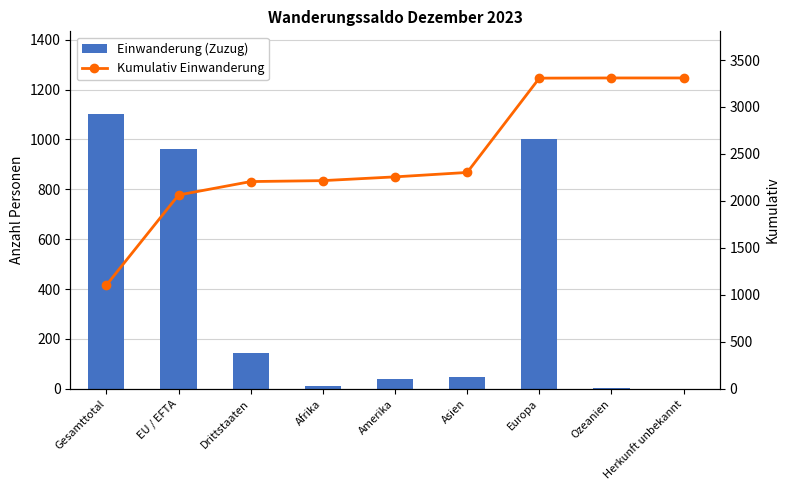

Which series has the largest total across all categories?

Kumulativ Einwanderung